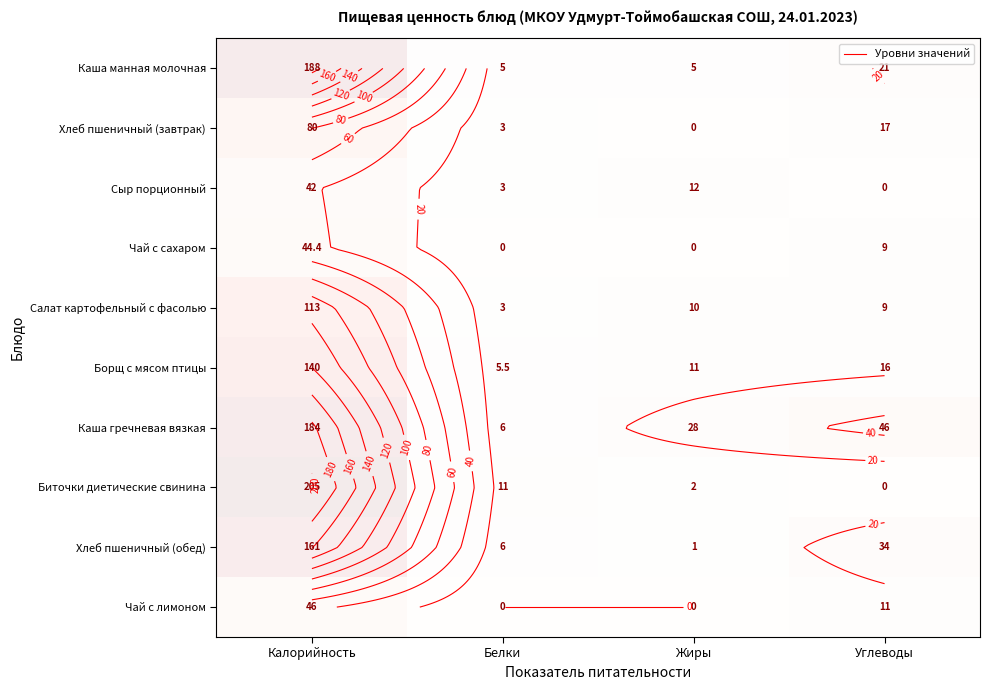

Which series changed the most between Калорийность and Жиры?

Биточки диетические свинина